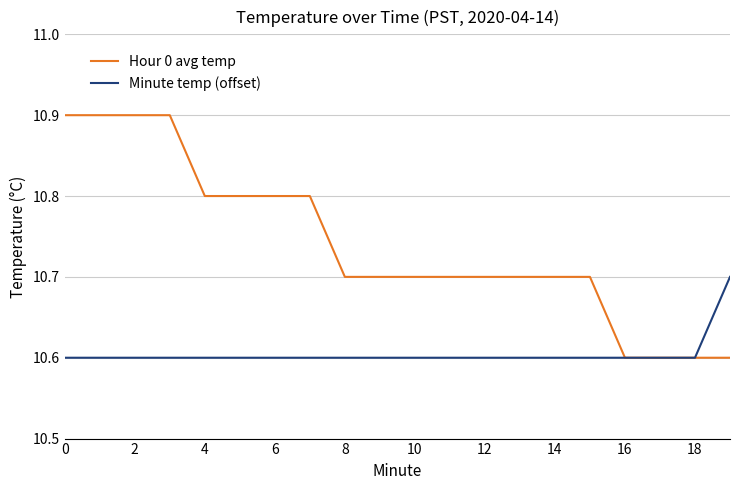

Which series has the largest total across all categories?

Hour 0 avg temp